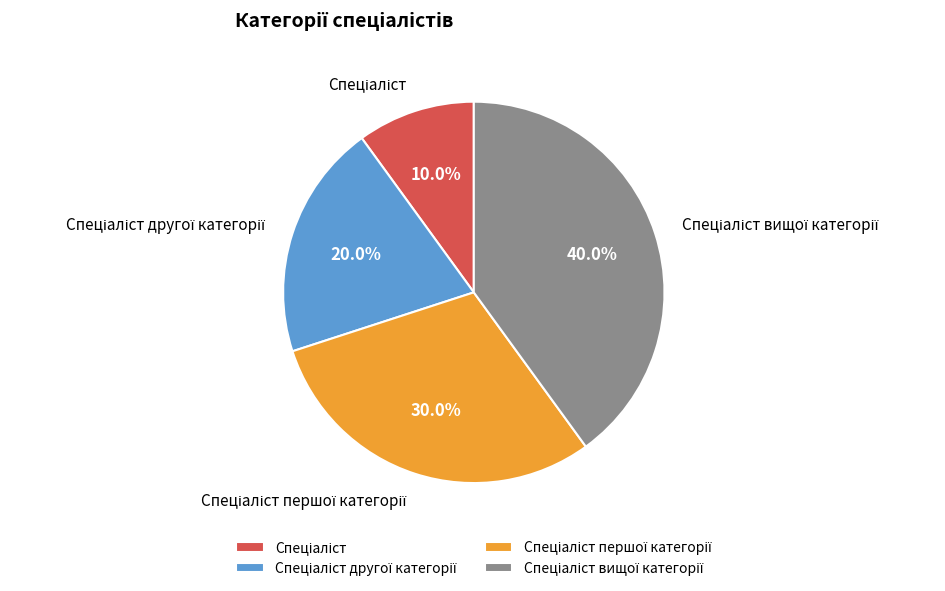

Is there a majority slice in this chart?

No